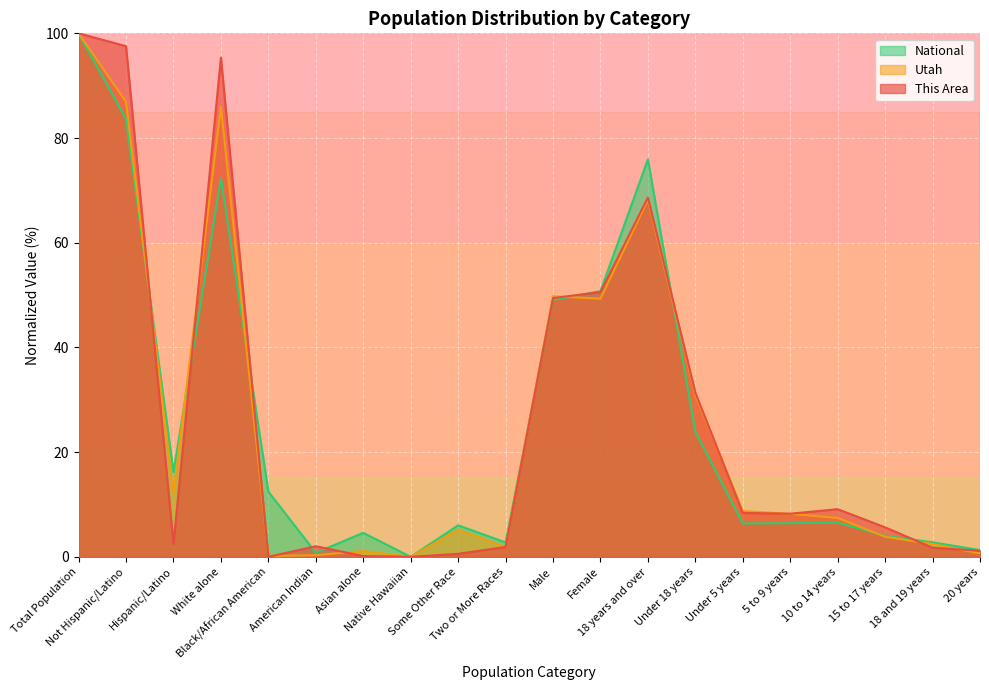

Rank the categories by This Area value from highest to lowest.

Total Population, Not Hispanic/Latino, White alone, 18 years and over, Female, Male, Under 18 years, 10 to 14 years, Under 5 years, 5 to 9 years, 15 to 17 years, Hispanic/Latino, American Indian, Two or More Races, 18 and 19 years, 20 years, Some Other Race, Asian alone, Black/African American, Native Hawaiian